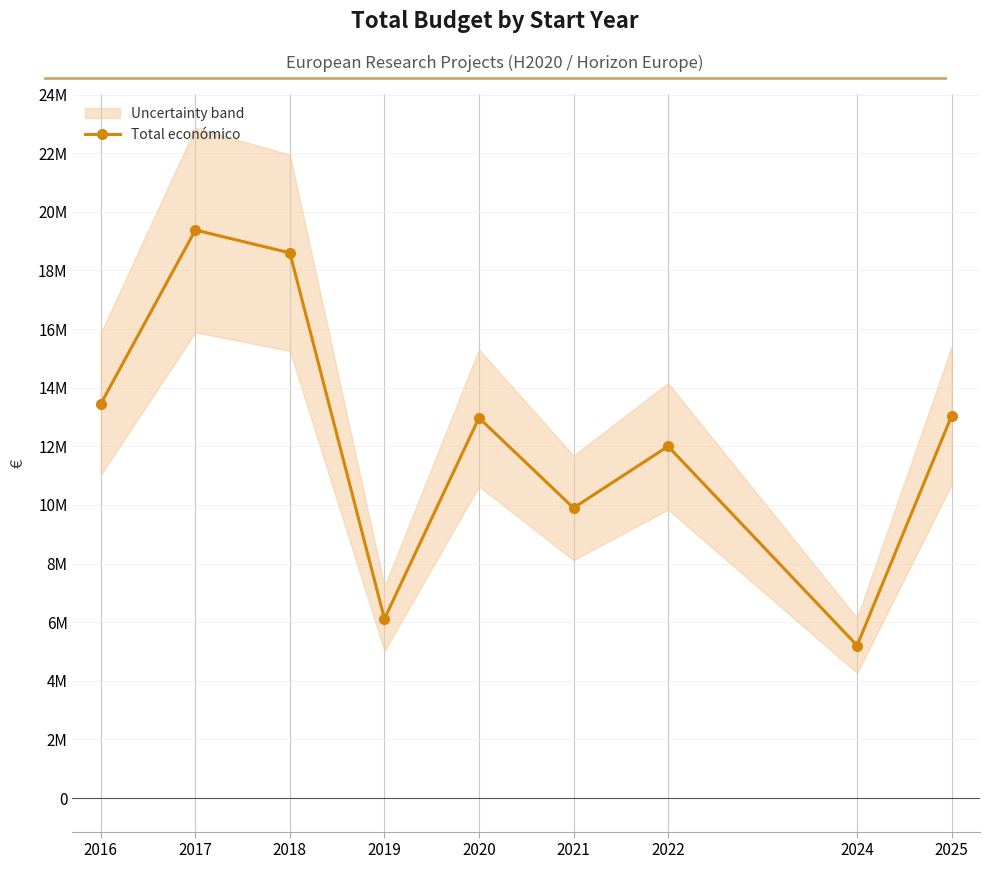

List the labels in order of value, largest first.

2017, 2018, 2016, 2025, 2020, 2022, 2021, 2019, 2024